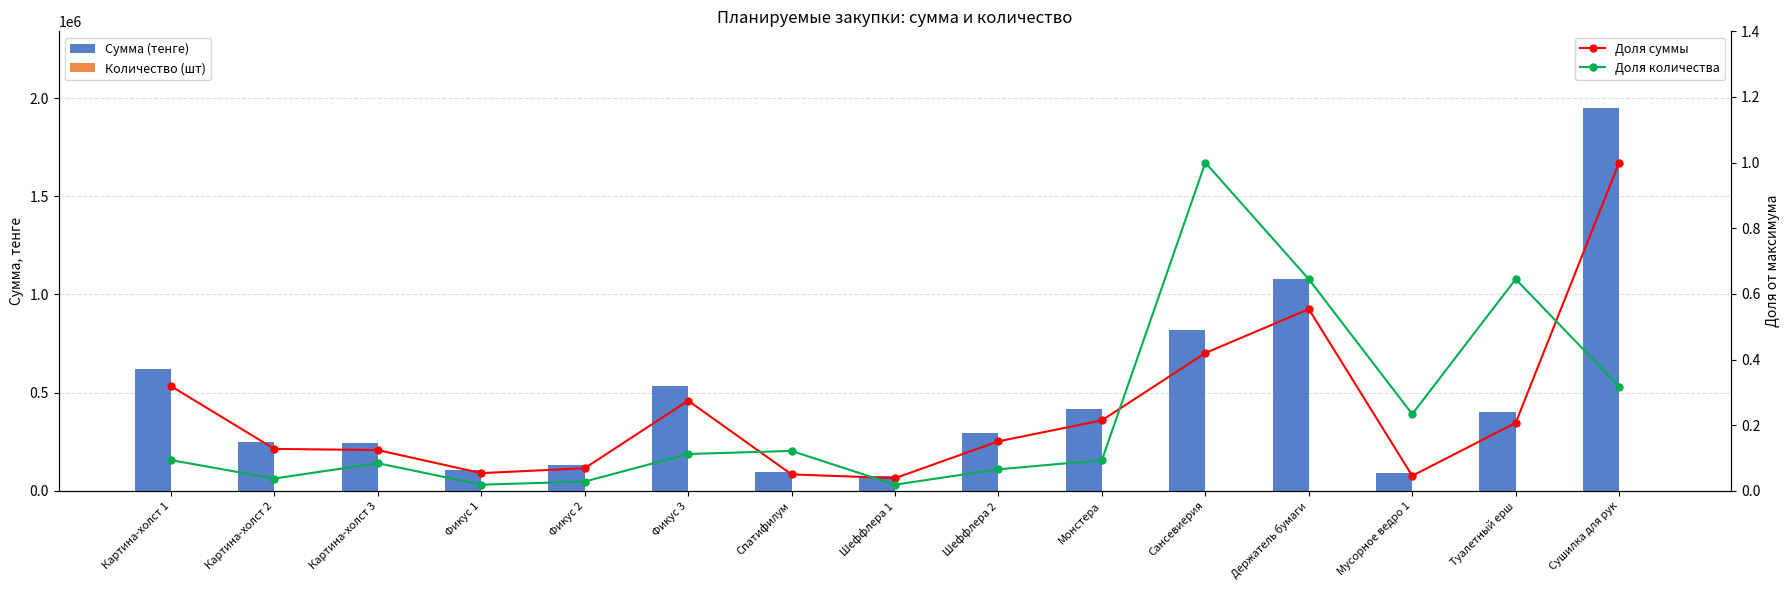

Is it true that Доля суммы equals 0.0 at Шеффлера 1?

False